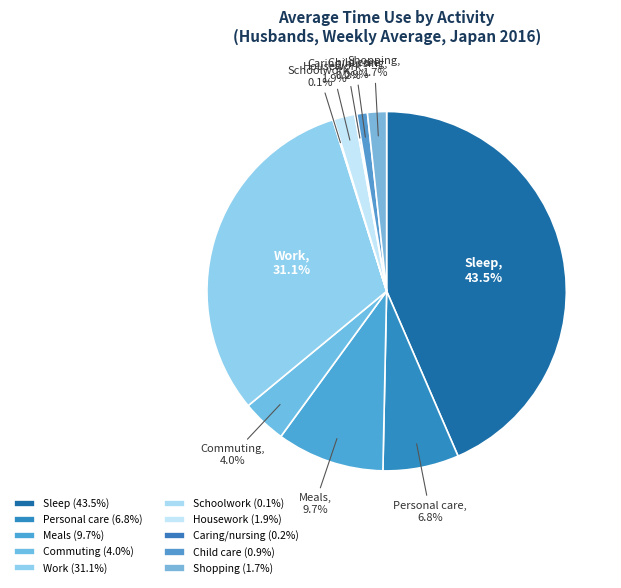

To the nearest percent, what is the difference between the largest and smallest slice percentages?

43%